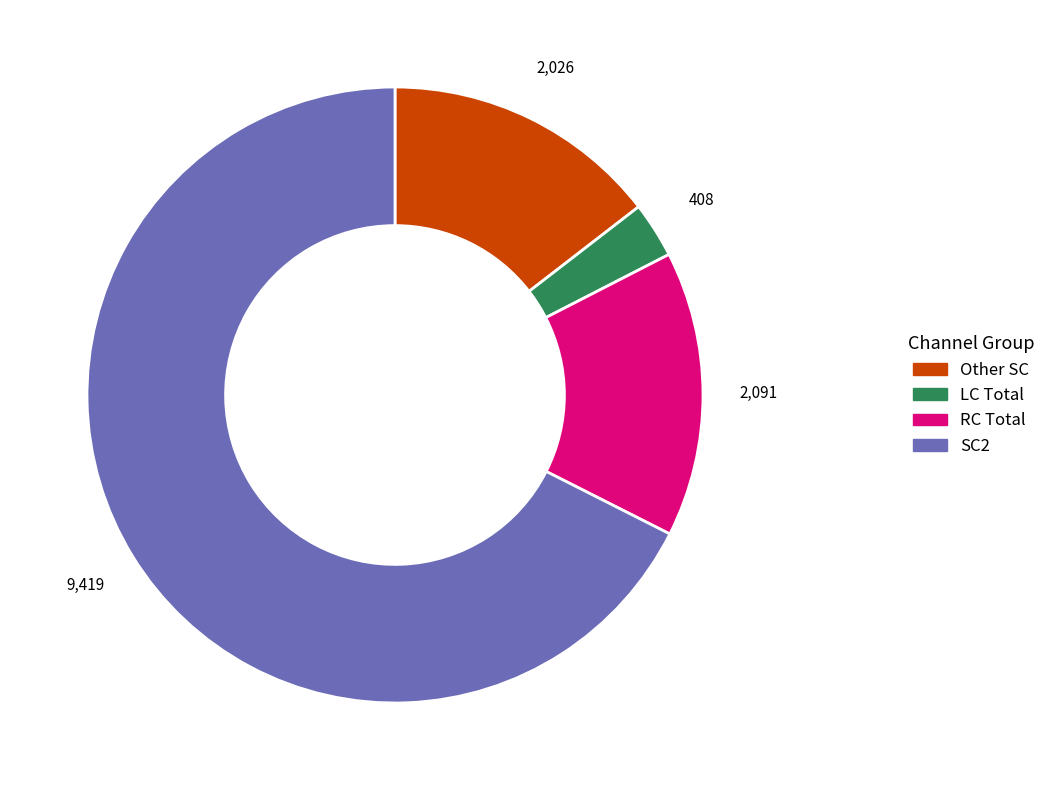

Is there any slice that represents more than half of the pie?

Yes